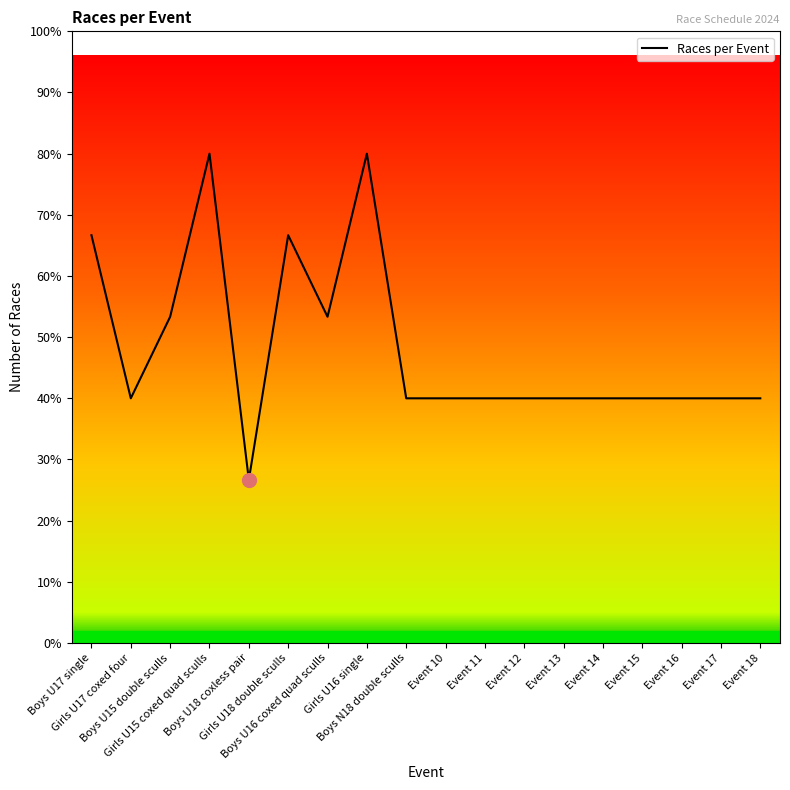

What is the label of the 16th point from the right?

Boys U15 double sculls